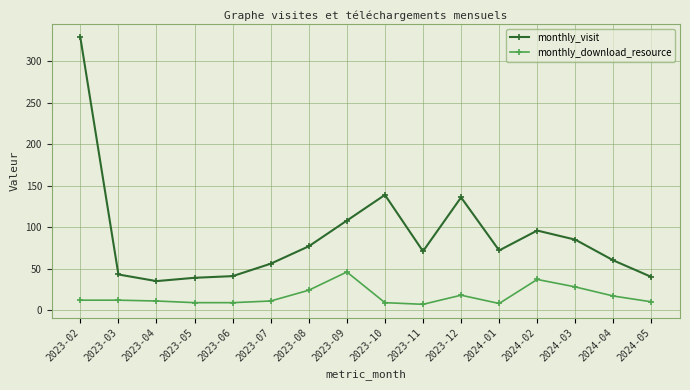

What is the label of the 7th point from the left?

2023-08